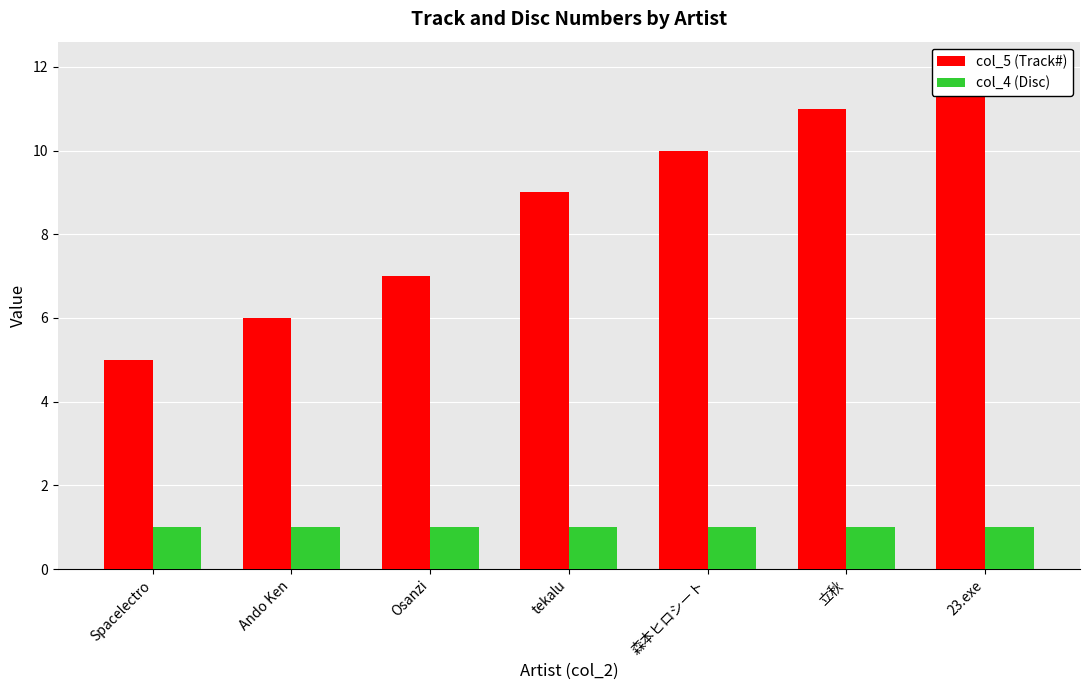

Rank the series by their average value, from highest to lowest.

col_5 (Track#), col_4 (Disc)